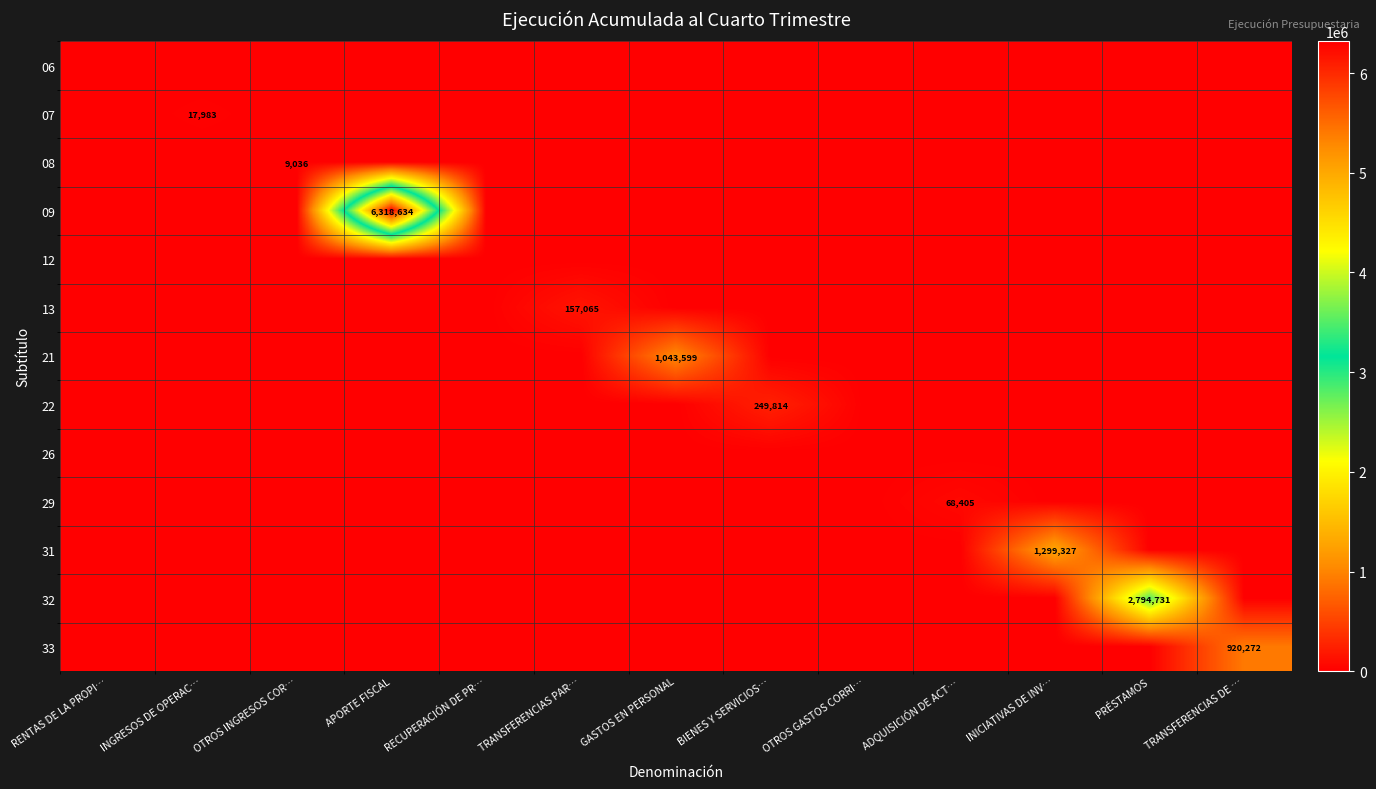

At which label is 07 closest to 8991?

RENTAS DE LA PROPI…